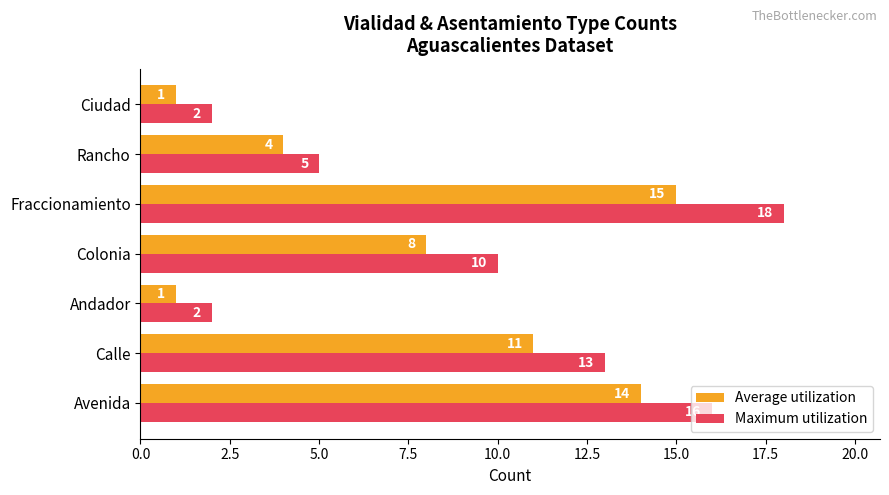

What is the sum of the Average utilization values at Ciudad and Calle?

12